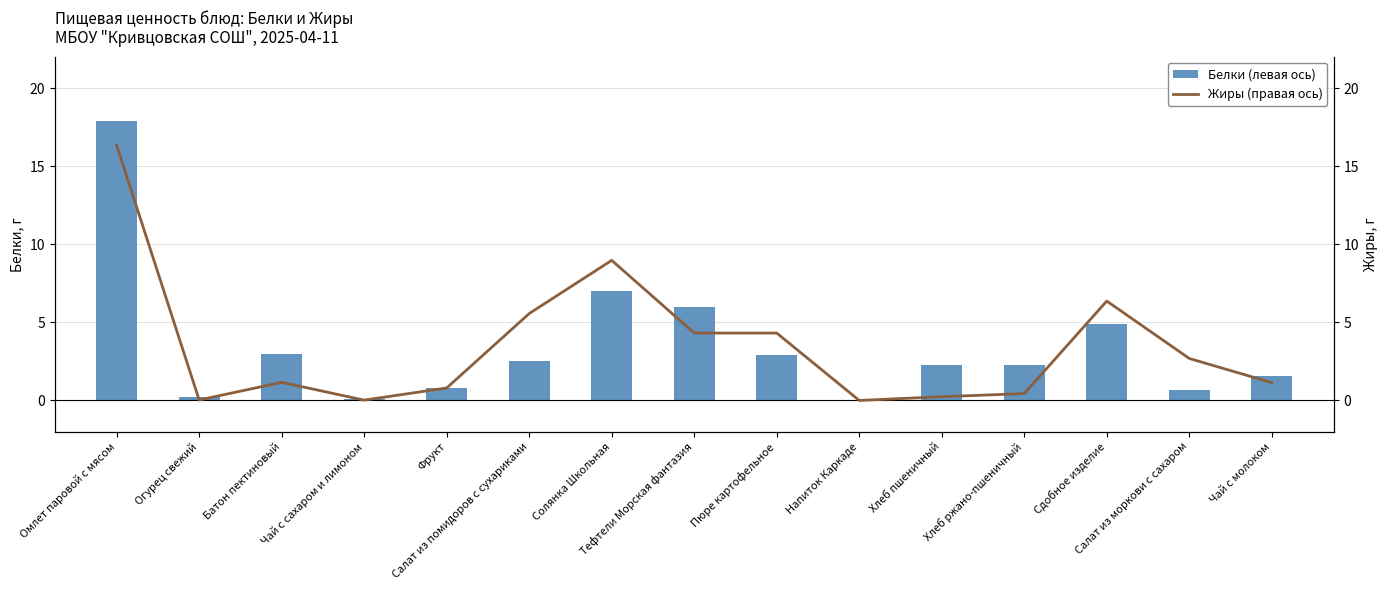

What is the label of the 3rd bar from the right?

Сдобное изделие